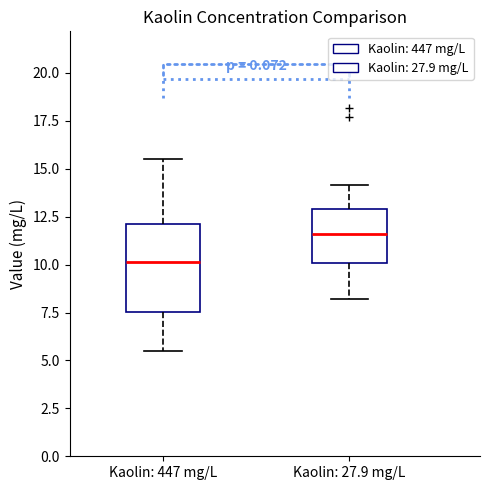

Reading left to right, transcribe this box plot: for each box, give where its median line is, the range the box spans, and where its two whiskers end, as read against the y-axis. The values are not printed on the chart, so give them approximately, as read against the axis.

Kaolin: 447 mg/L: median 10.0, box 7.5 to 12.0, whiskers 5.5 to 15.5
Kaolin: 27.9 mg/L: median 11.5, box 10.0 to 13.0, whiskers 8.0 to 14.0